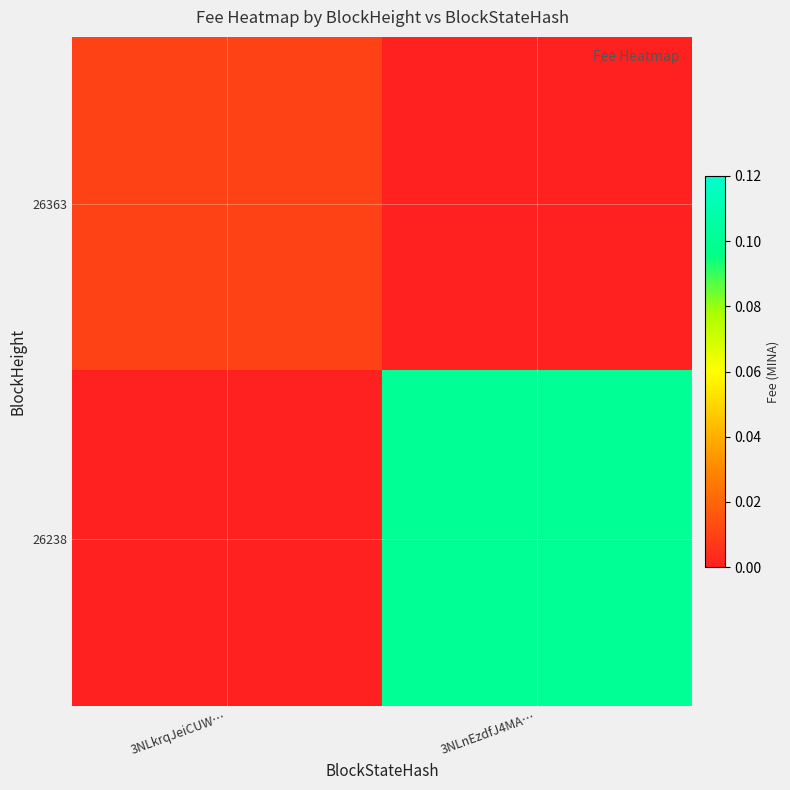

Between 3NLkrqJeiCUW… and 3NLnEzdfJ4MA…, which series saw the biggest shift?

26238